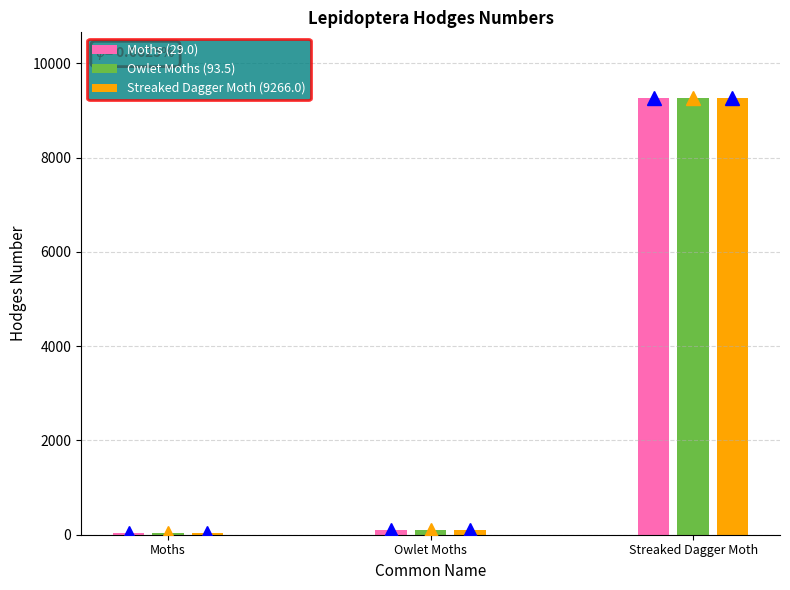

What is the maximum value shown in the chart?

9266.0